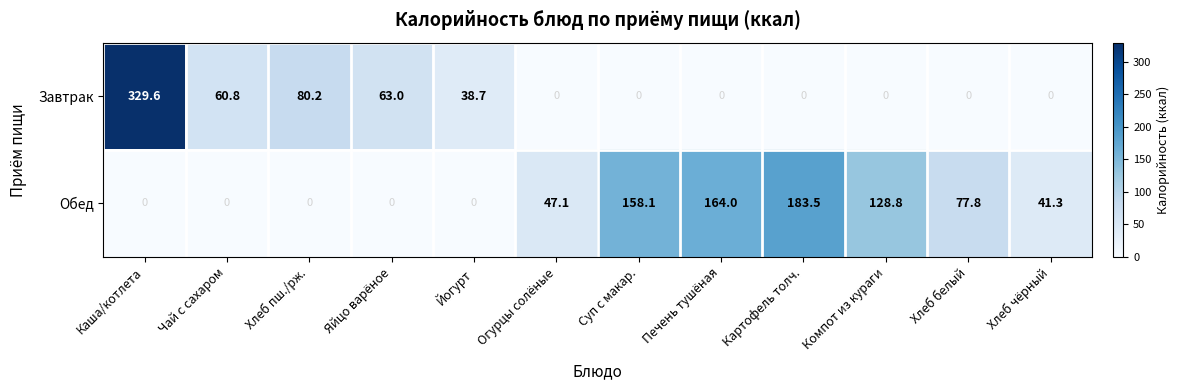

At Компот из кураги, list the series in order from smallest to largest.

Завтрак, Обед